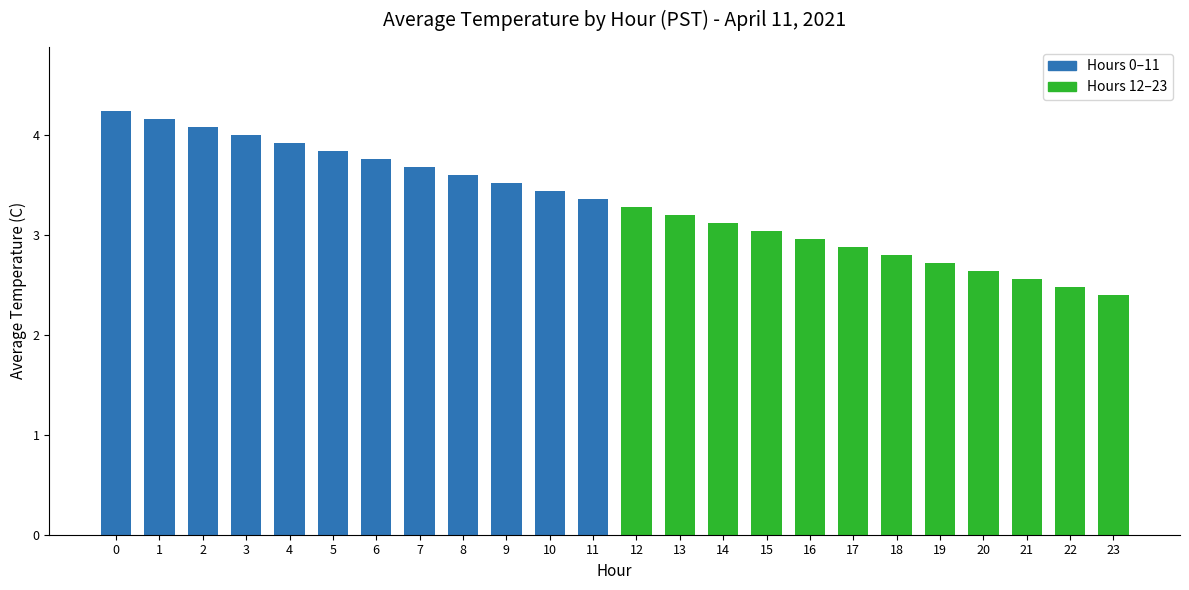

How many bars are there in total?

24